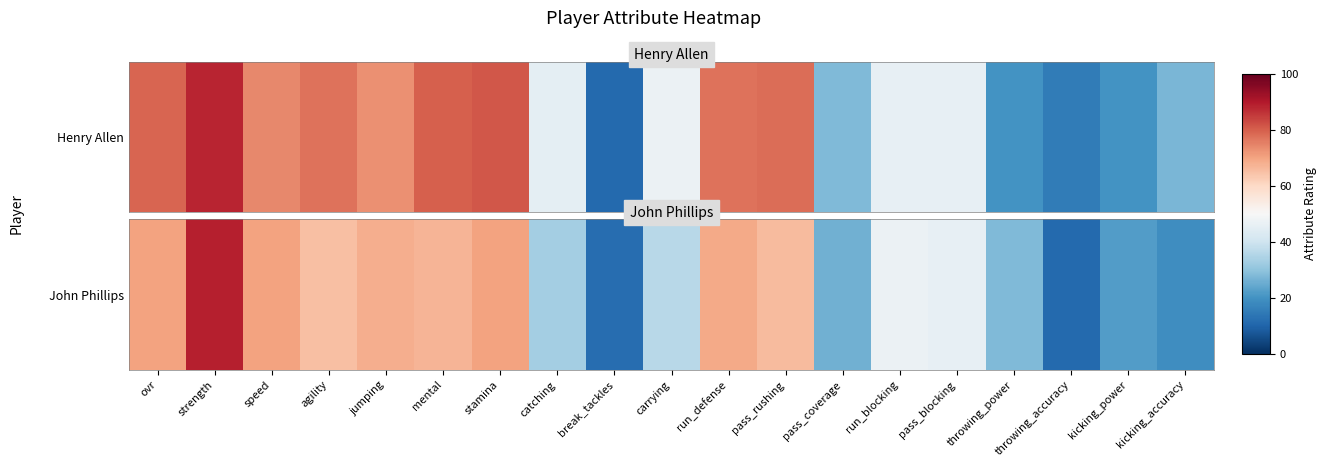

What value does the data have at mental?

67